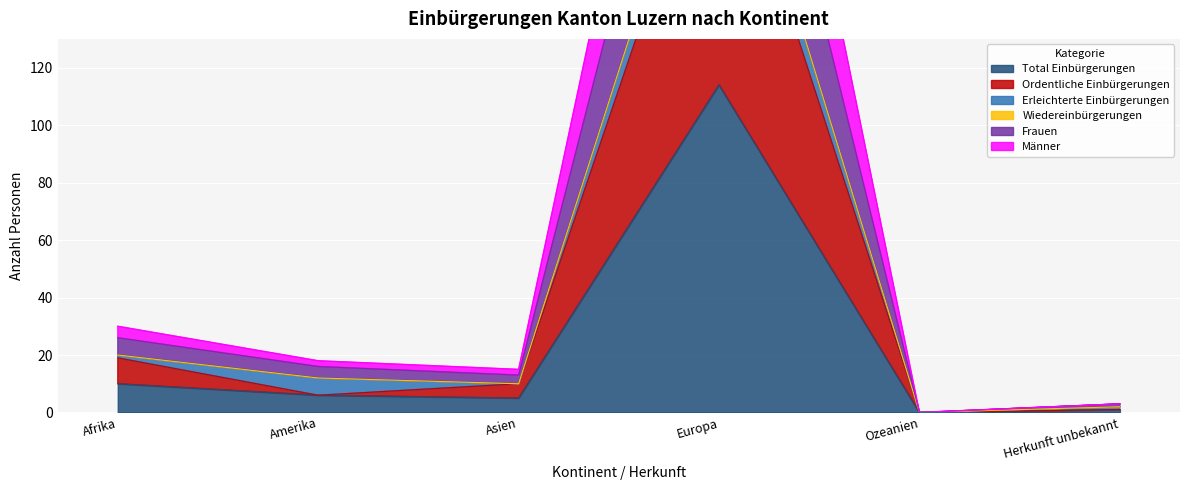

Which category has the highest value in the Ordentliche Einbürgerungen series?

Europa